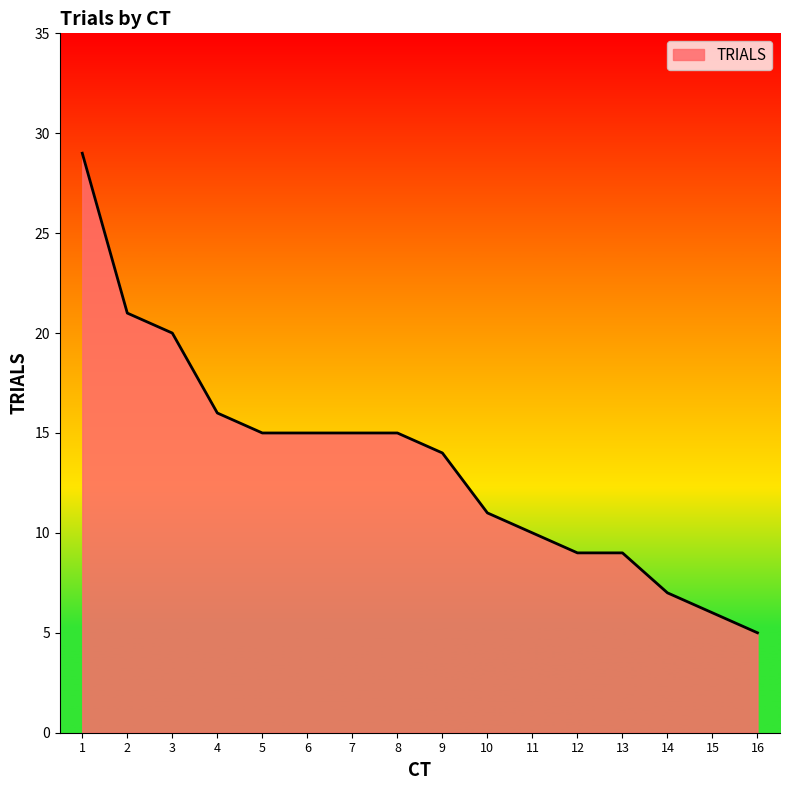

Count the number of data series in this chart.

1